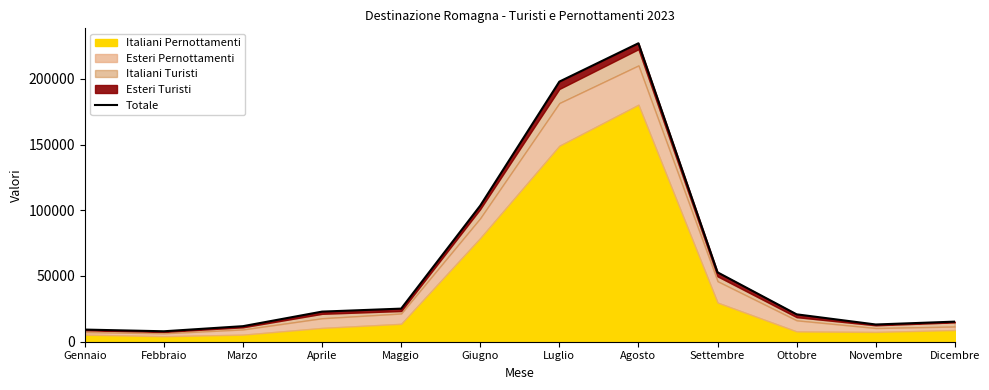

Reading left to right, extract all data points from this chart.

9240	7951	11832	22906	25175	103528	197837	227022	52778	20833	13104	15285